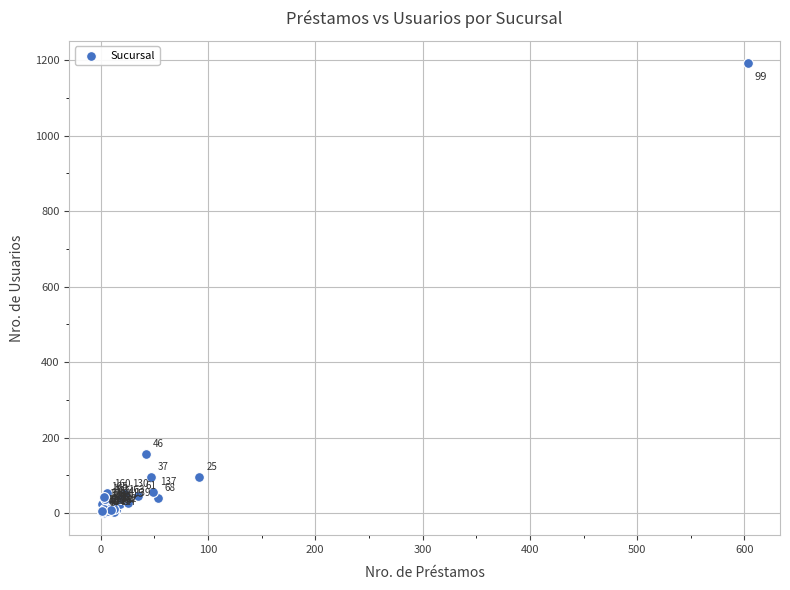

What Y value in the scatter plot is closest to 596?

157